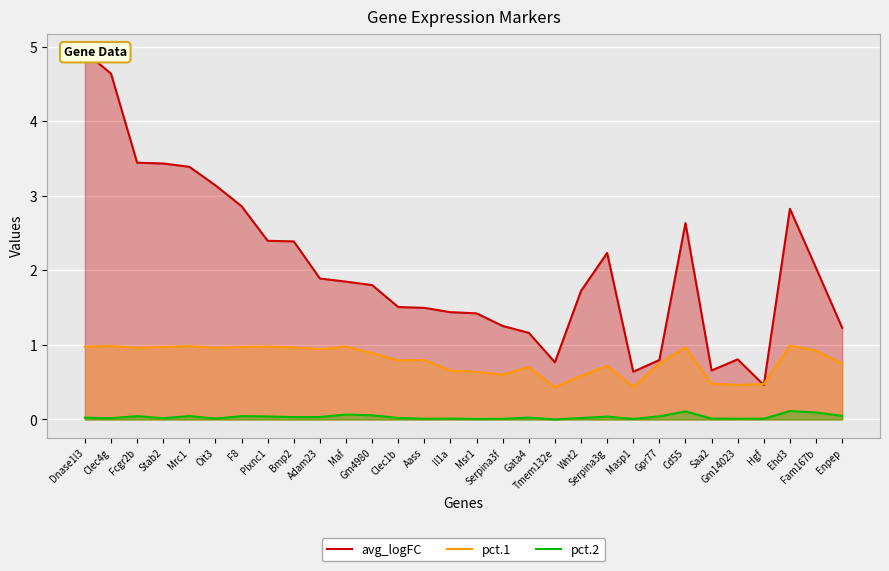

Which series has the largest range (max minus min)?

avg_logFC